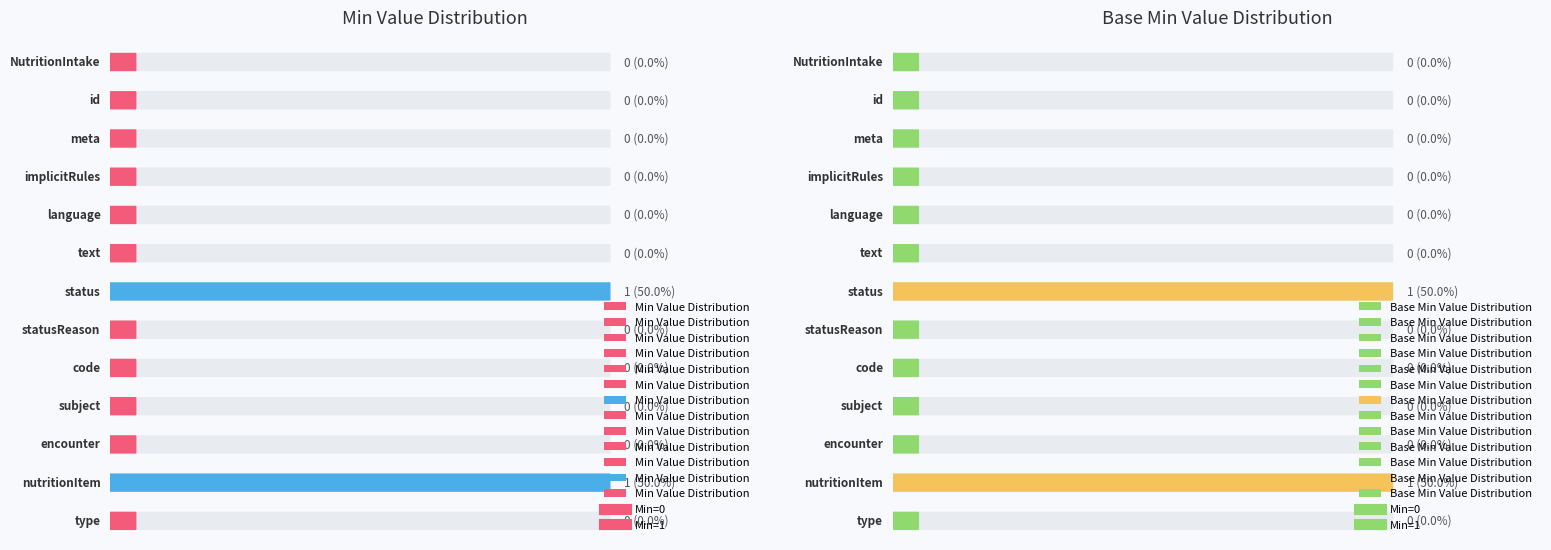

Does the chart display data point markers on the line(s)?

No